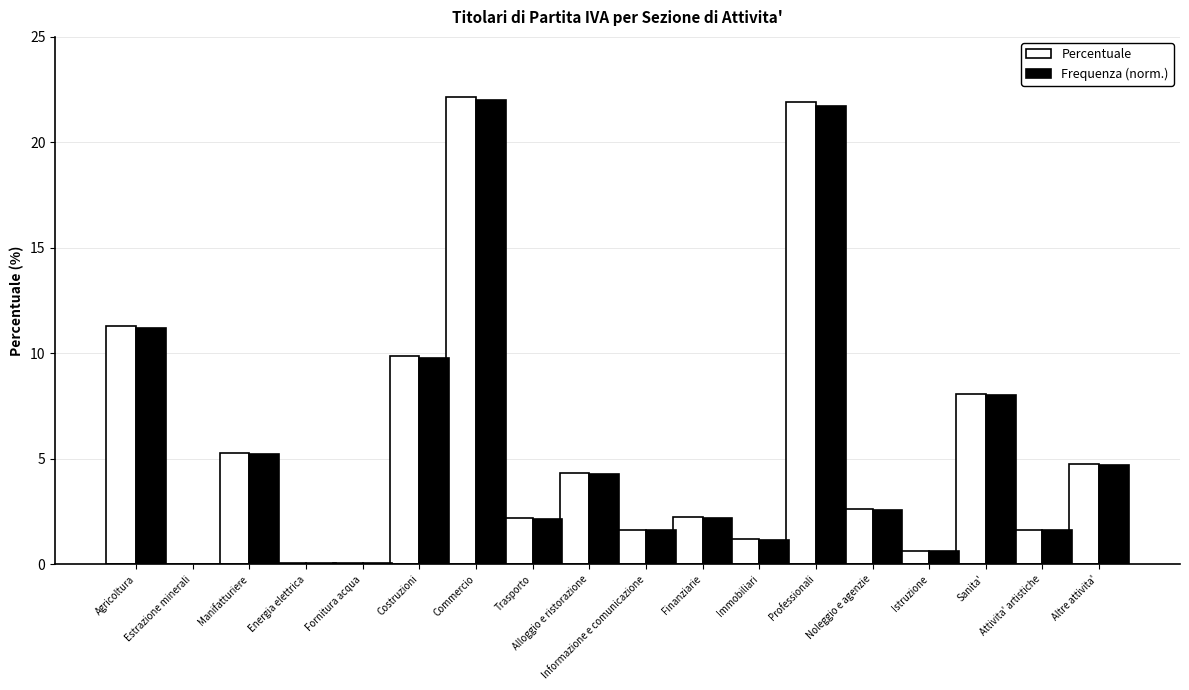

True or false: Percentuale has a value of 1.6 at Informazione e comunicazione.

True